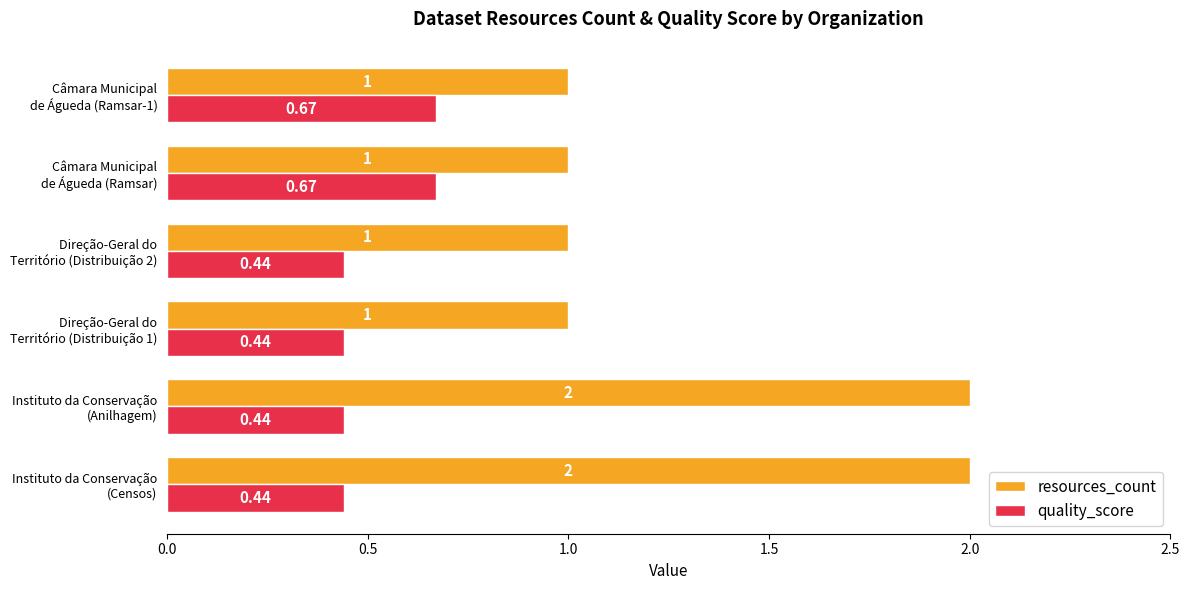

What is the average value of the resources_count series?

1.3